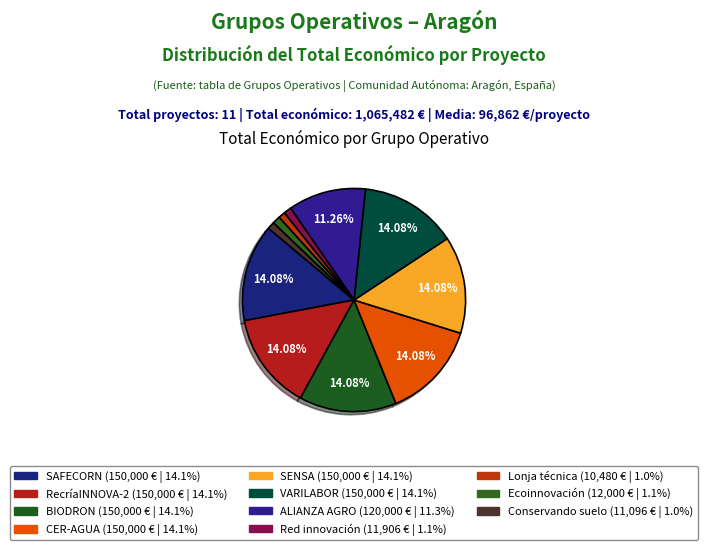

Approximately how many times larger is the value at VARILABOR compared to Lonja técnica?

14.3